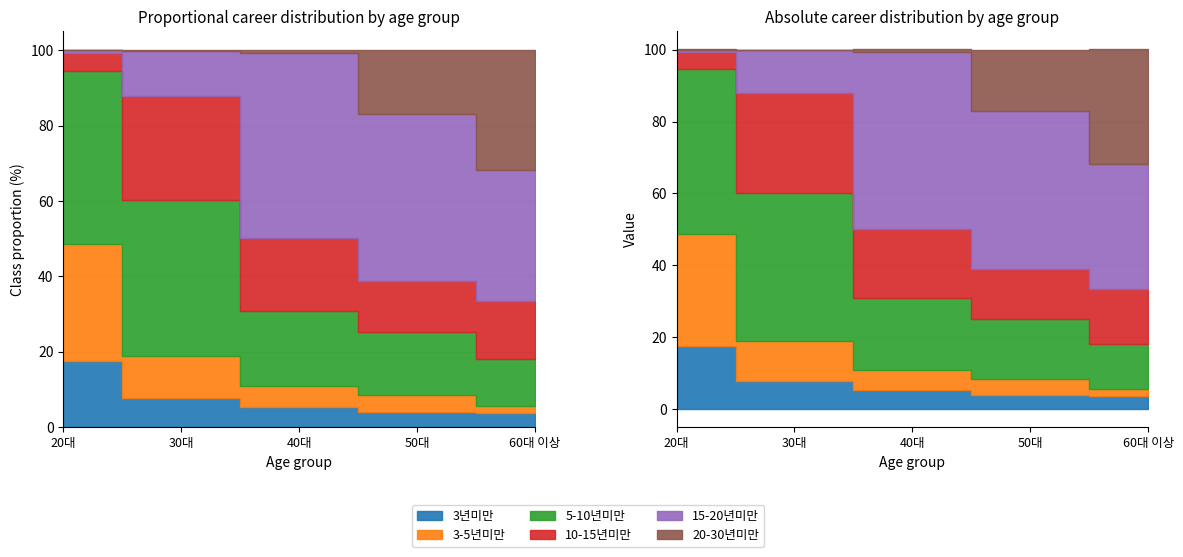

Where is 15-20년미만 nearest to the value 24?

60대 이상